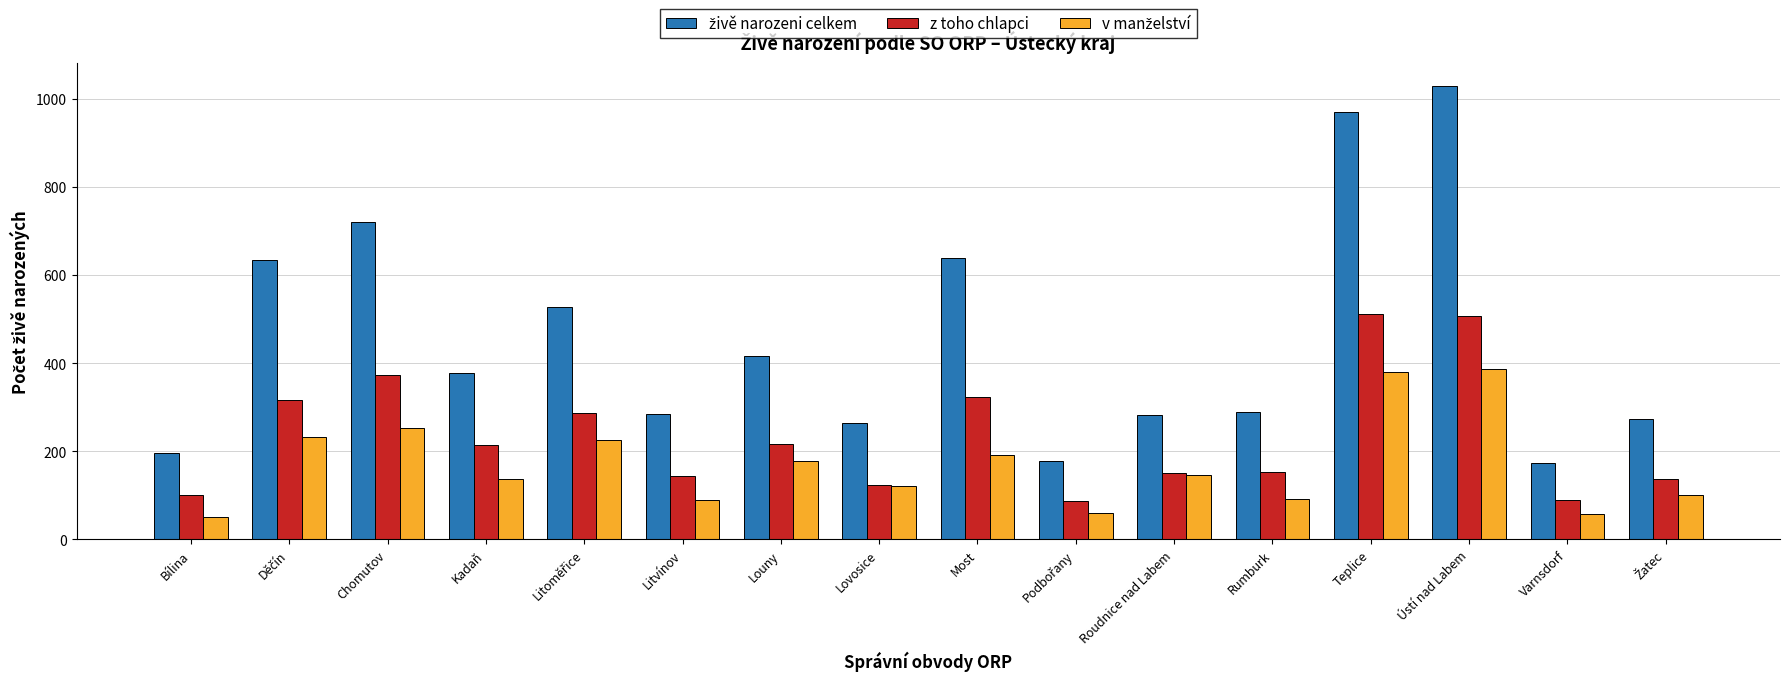

Which category has the highest value across all series?

Ústí nad Labem